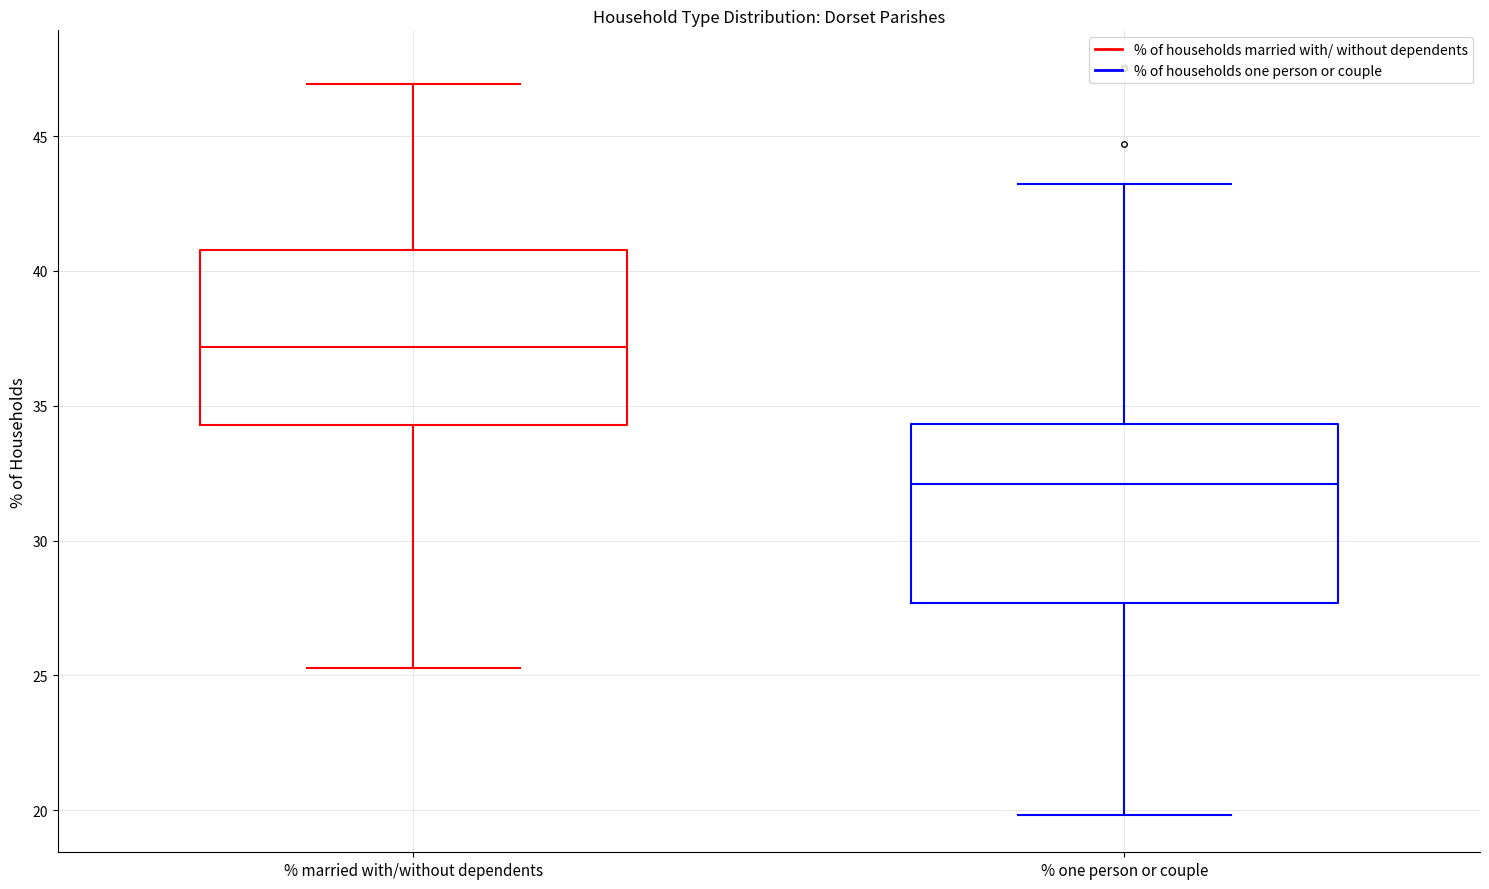

Which box has the highest median line?

% married with/without dependents